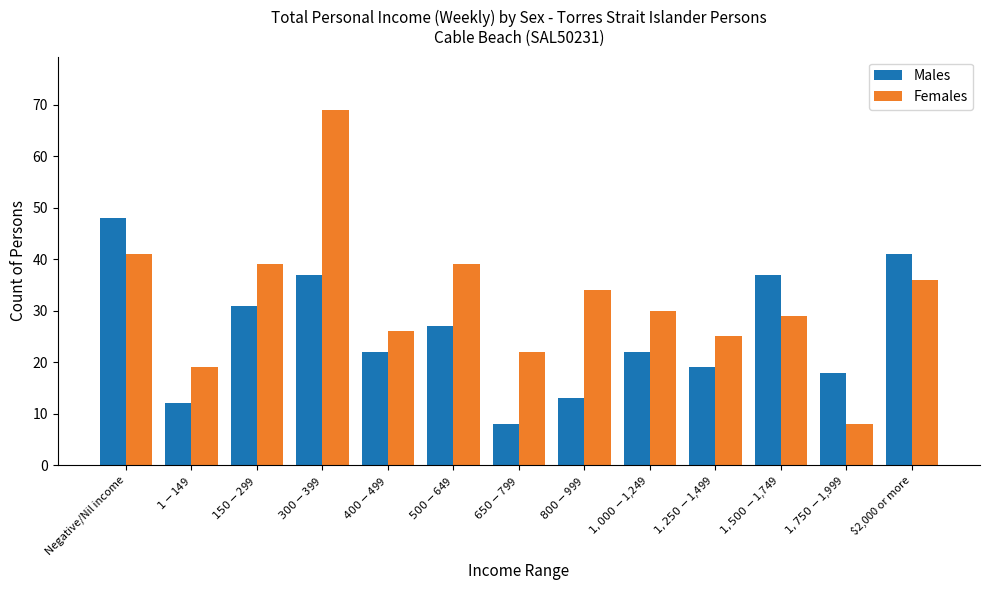

What is the total value across all series at $2,000 or more?

77